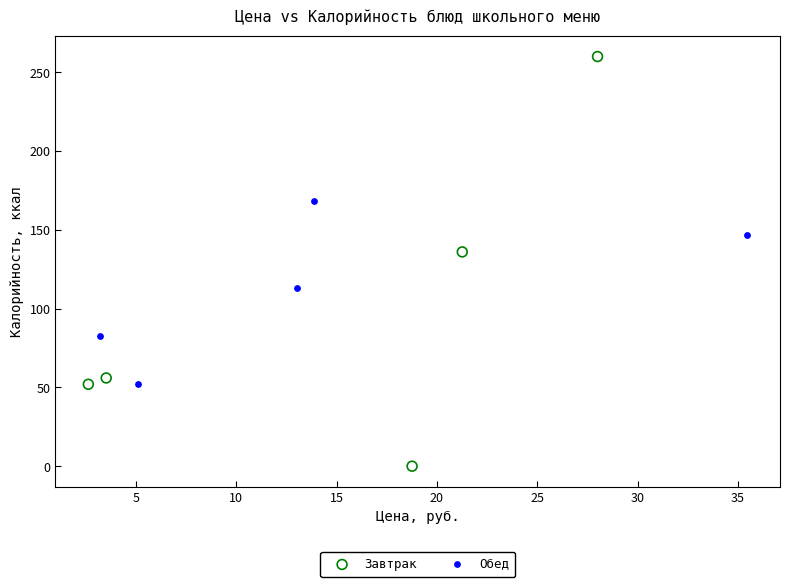

Which series has the widest spread of Y values?

Завтрак